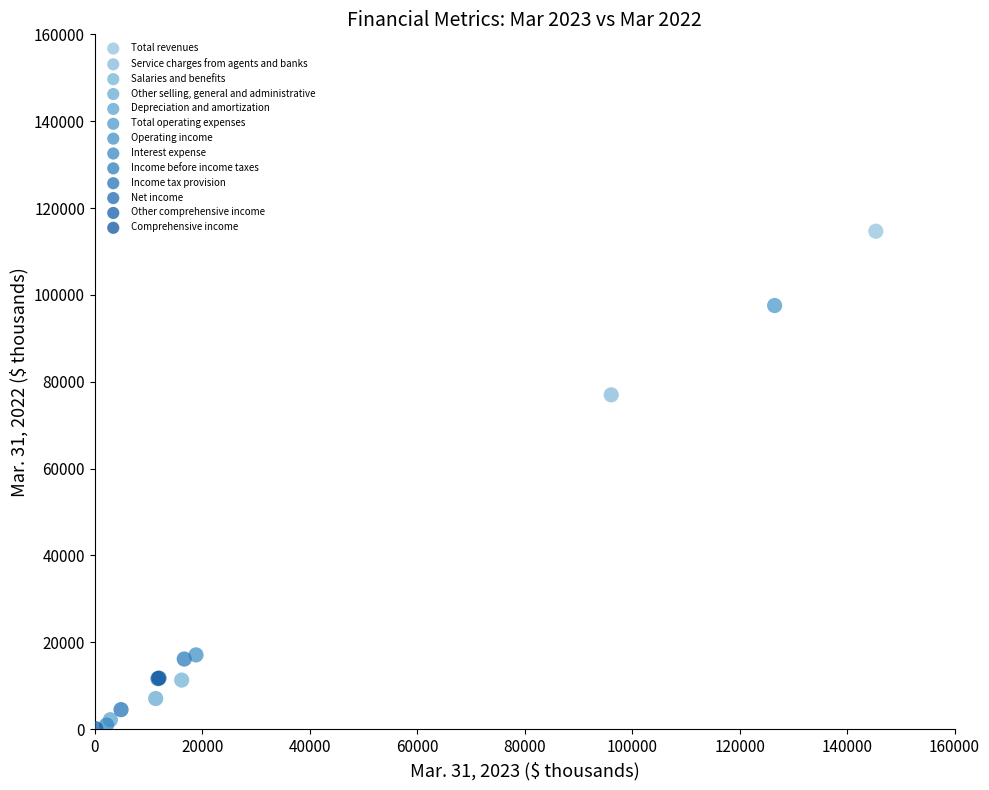

What are all the series names shown in the legend?

Total revenues, Service charges from agents and banks, Salaries and benefits, Other selling, general and administrative, Depreciation and amortization, Total operating expenses, Operating income, Interest expense, Income before income taxes, Income tax provision, Net income, Other comprehensive income, Comprehensive income